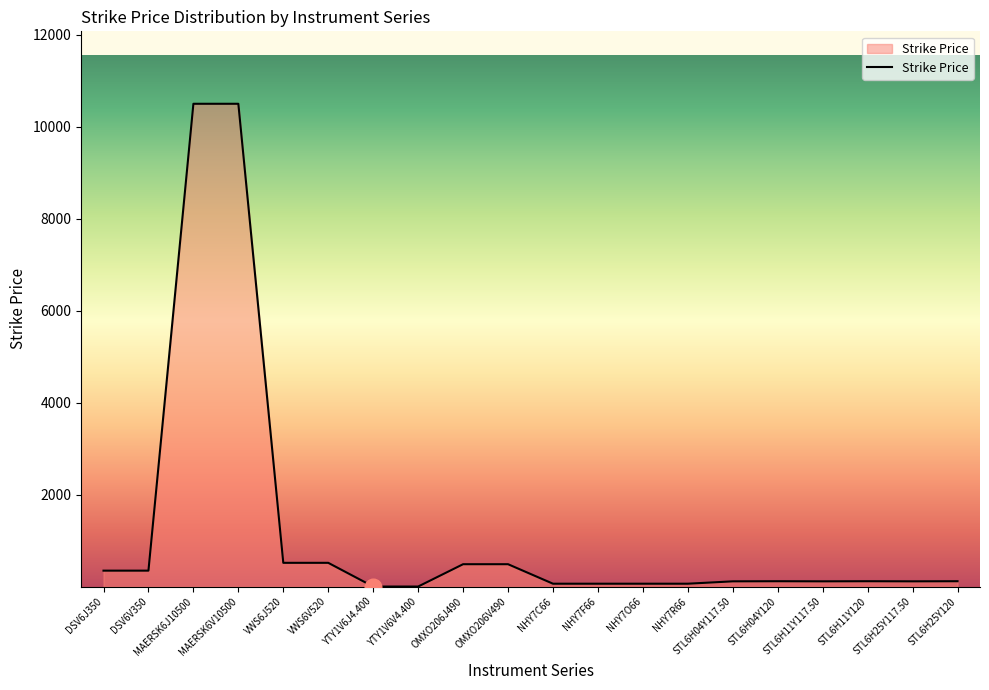

What is the difference between the maximum and minimum values?

10495.6